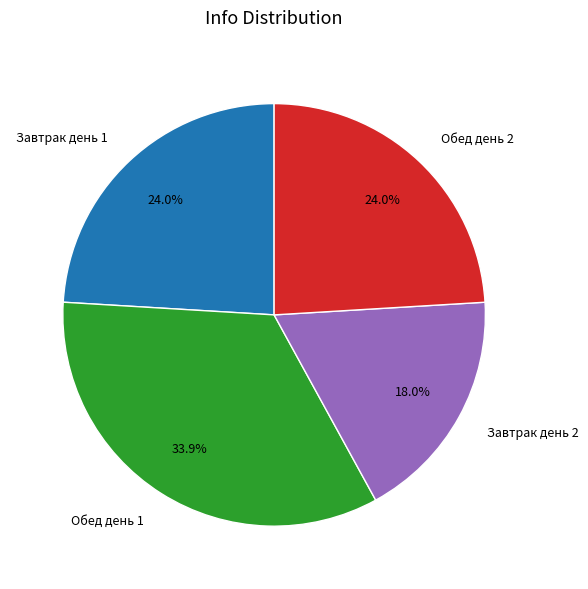

Between Обед день 2 and Обед день 1, which is larger?

Обед день 1